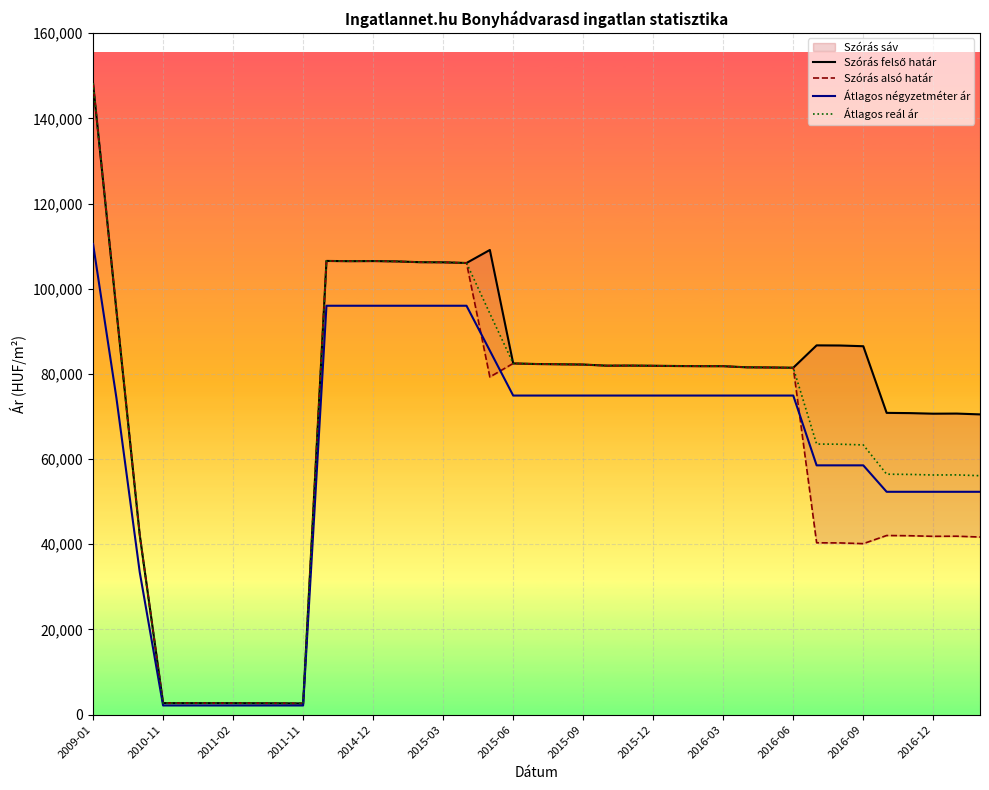

What is the value of the Átlagos reál ár point at the 34th from the left?

63323